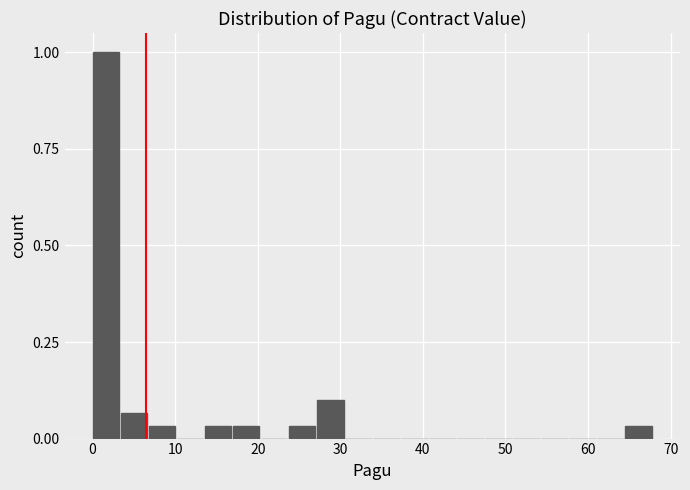

Read against the x-axis, roughly where is the centre of the tallest bar?

2